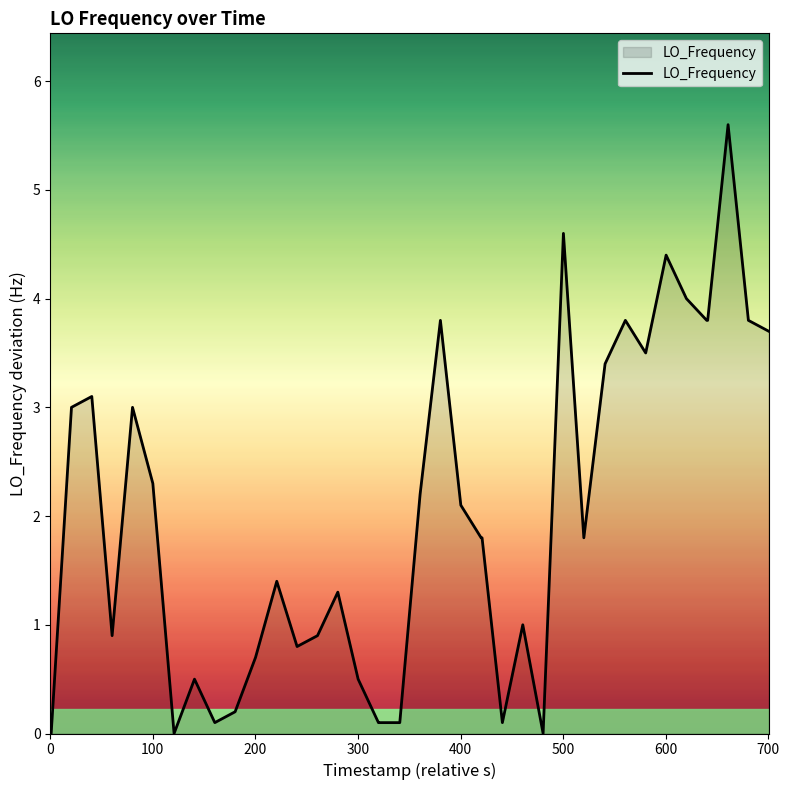

What is the greatest value displayed?

5.6